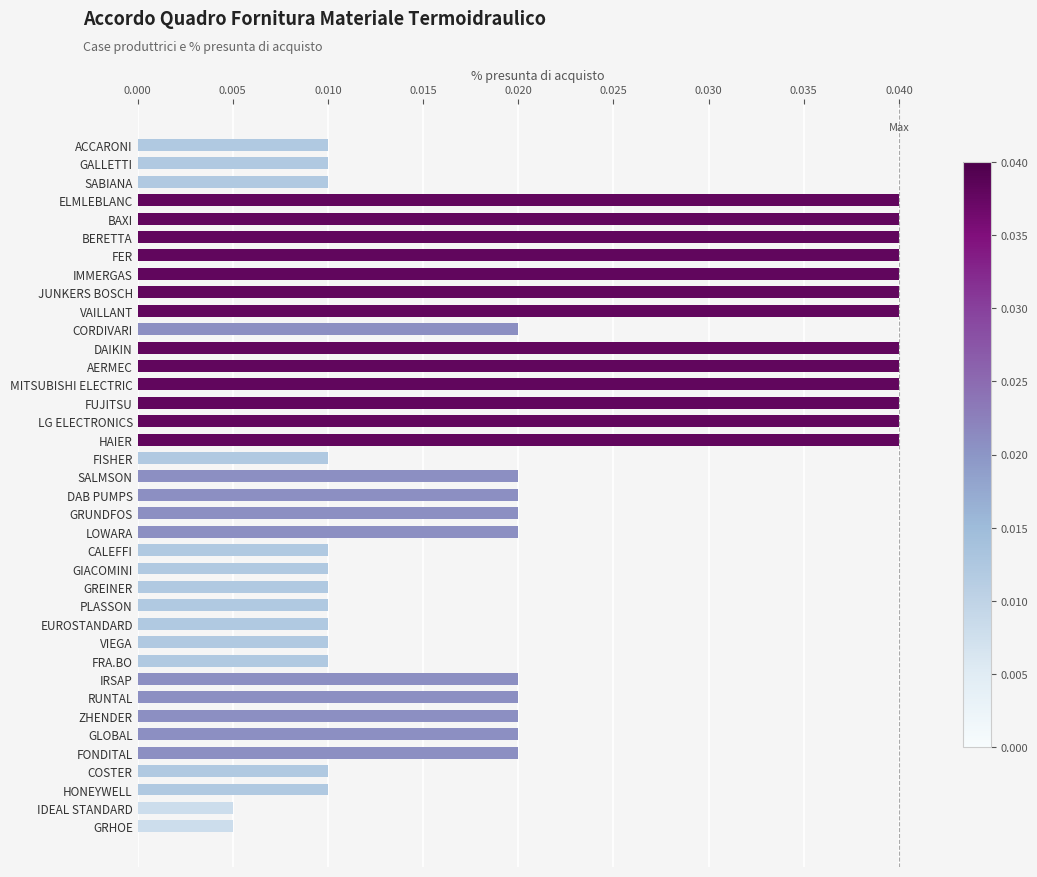

How many values are between 0 and 1?

38